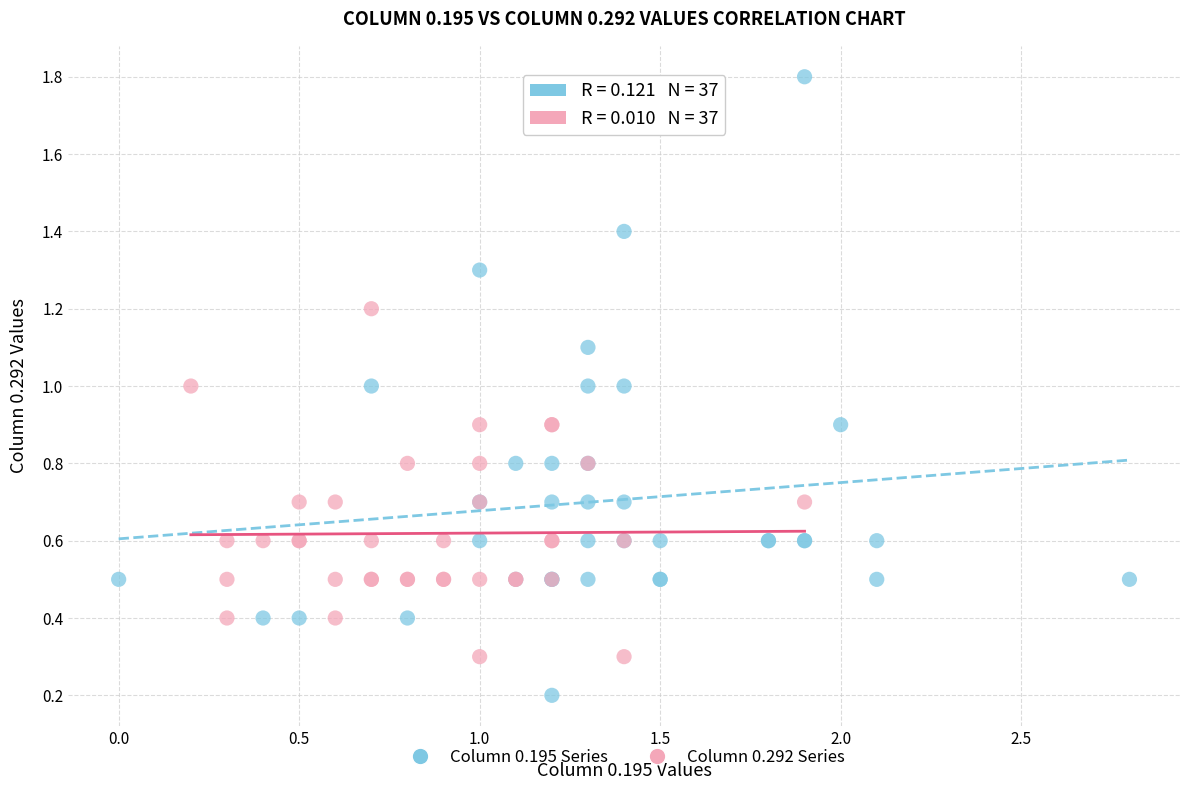

Which series has the largest Y range (max minus min)?

Column 0.195 Series